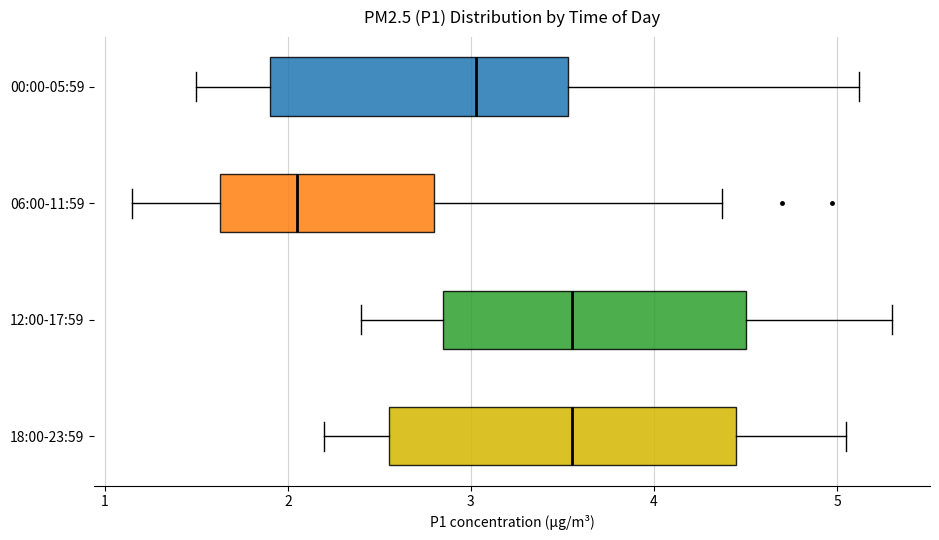

Comparing the boxes themselves (not the whiskers), which one is the widest?

18:00-23:59